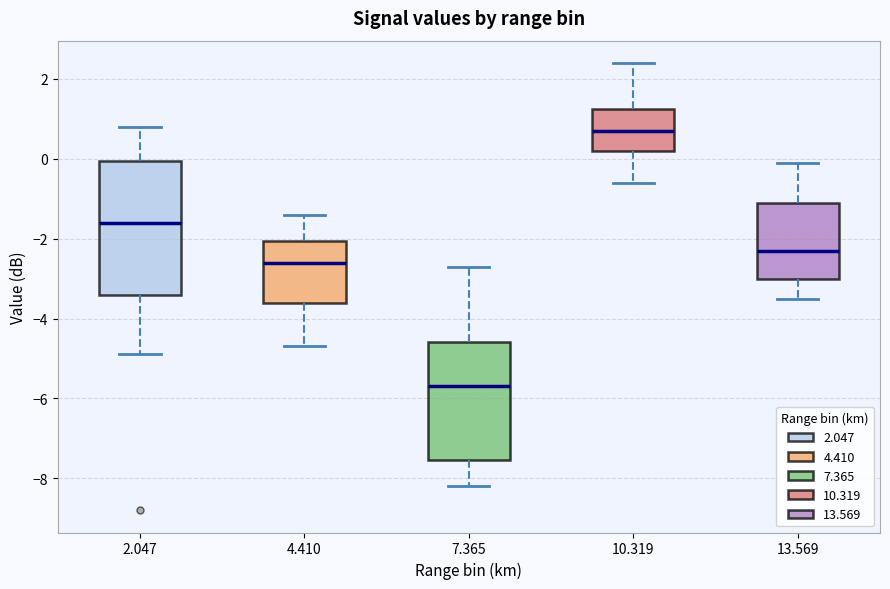

Reading left to right, read every box against the y-axis: the position of its median line, the range the box covers, and the ends of its whiskers. The values are not printed on the chart, so give them approximately, as read against the axis.

2.047: median -1.6, box -3.4 to 0.0, whiskers -4.8 to 0.8
4.410: median -2.6, box -3.6 to -2.0, whiskers -4.6 to -1.4
7.365: median -5.6, box -7.6 to -4.6, whiskers -8.2 to -2.6
10.319: median 0.8, box 0.2 to 1.2, whiskers -0.6 to 2.4
13.569: median -2.2, box -3.0 to -1.0, whiskers -3.4 to 0.0